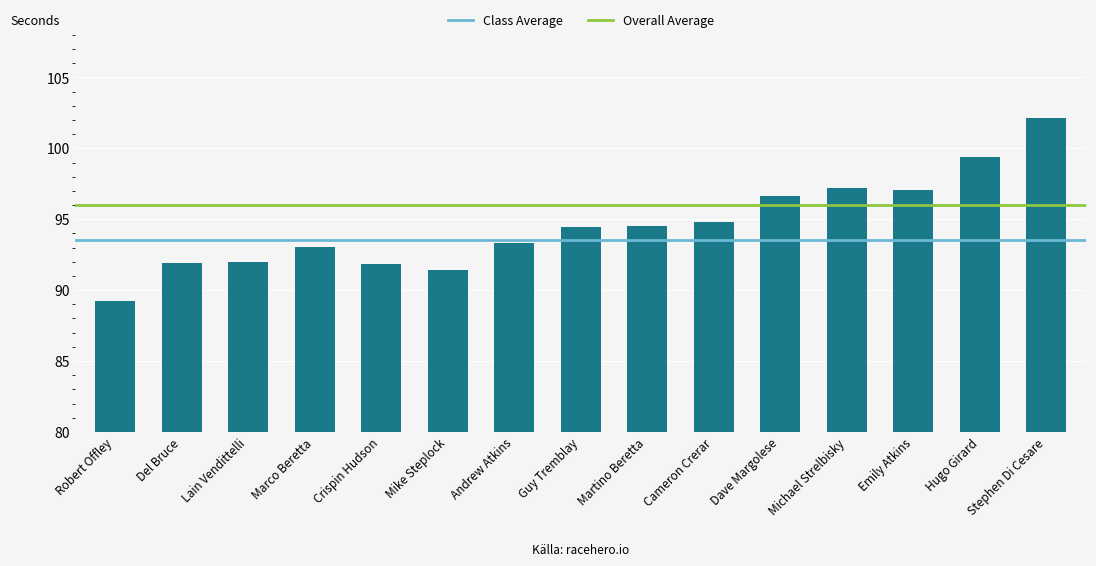

What position from the left is Hugo Girard?

14